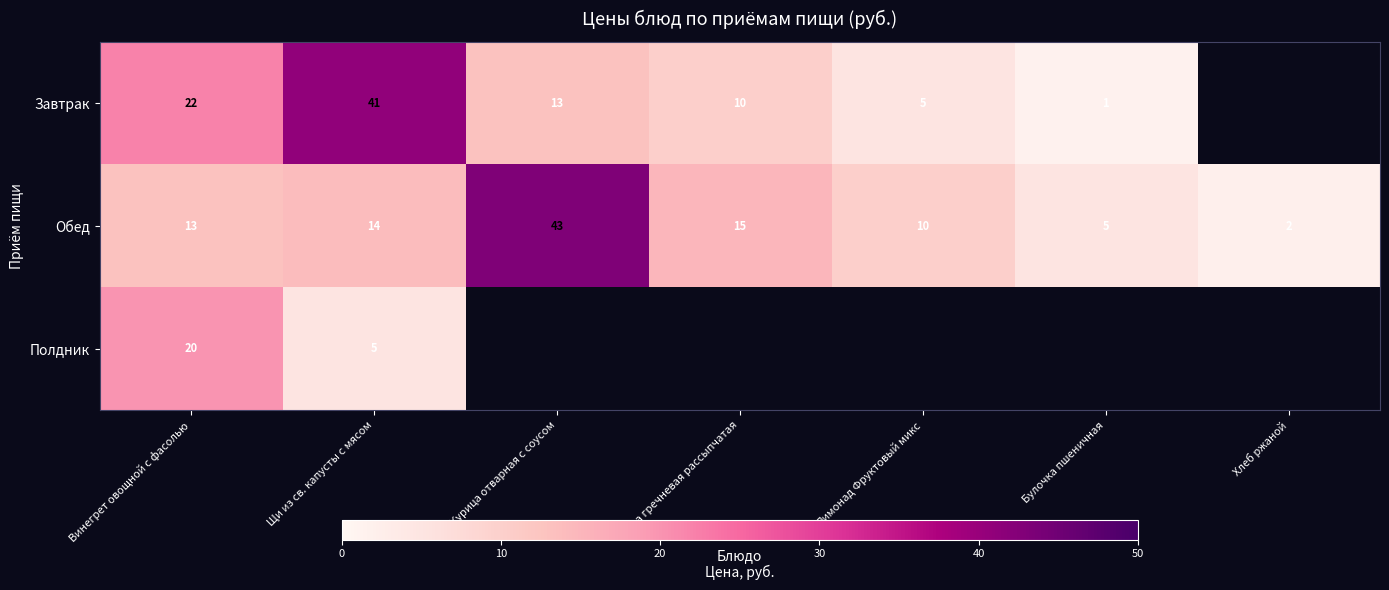

At Винегрет овощной с фасолью, list the series in order from smallest to largest.

Обед, Полдник, Завтрак